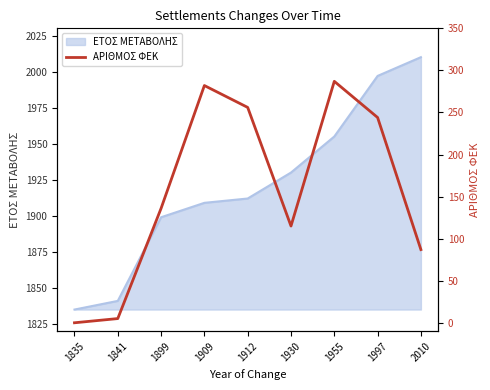

List the labels in order of value, smallest first.

1835, 1841, 2010, 1930, 1899, 1997, 1912, 1909, 1955